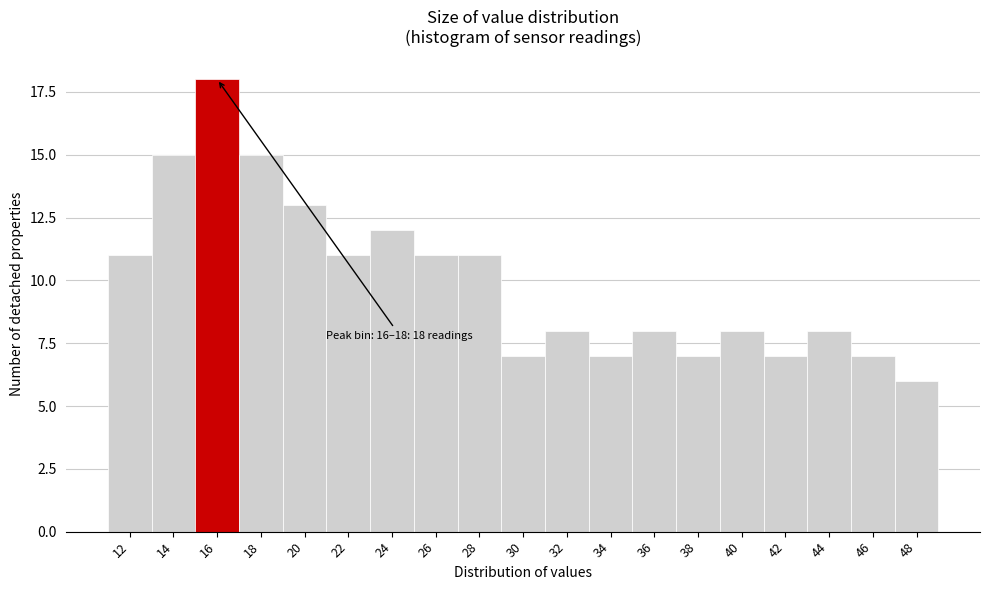

Reading left to right, what are all the values shown in this chart?

11	15	18	15	13	11	12	11	11	7	8	7	8	7	8	7	8	7	6